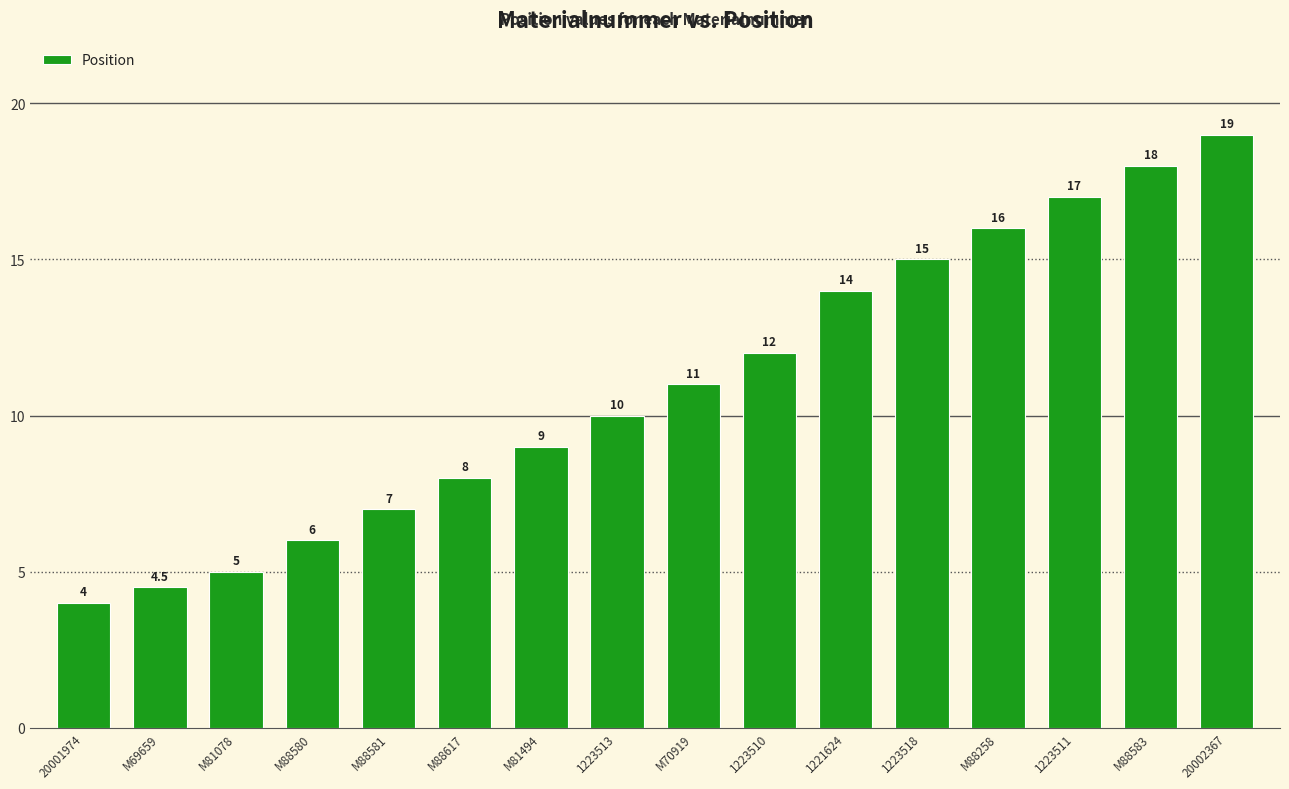

What is the approximate value at 1223511?

17.0